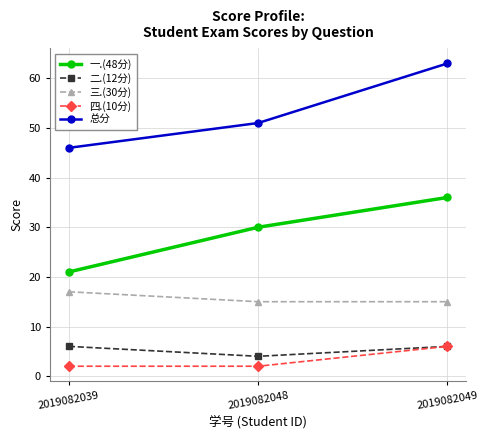

What is the difference between the maximum and minimum values in the 二.(12分) series?

2